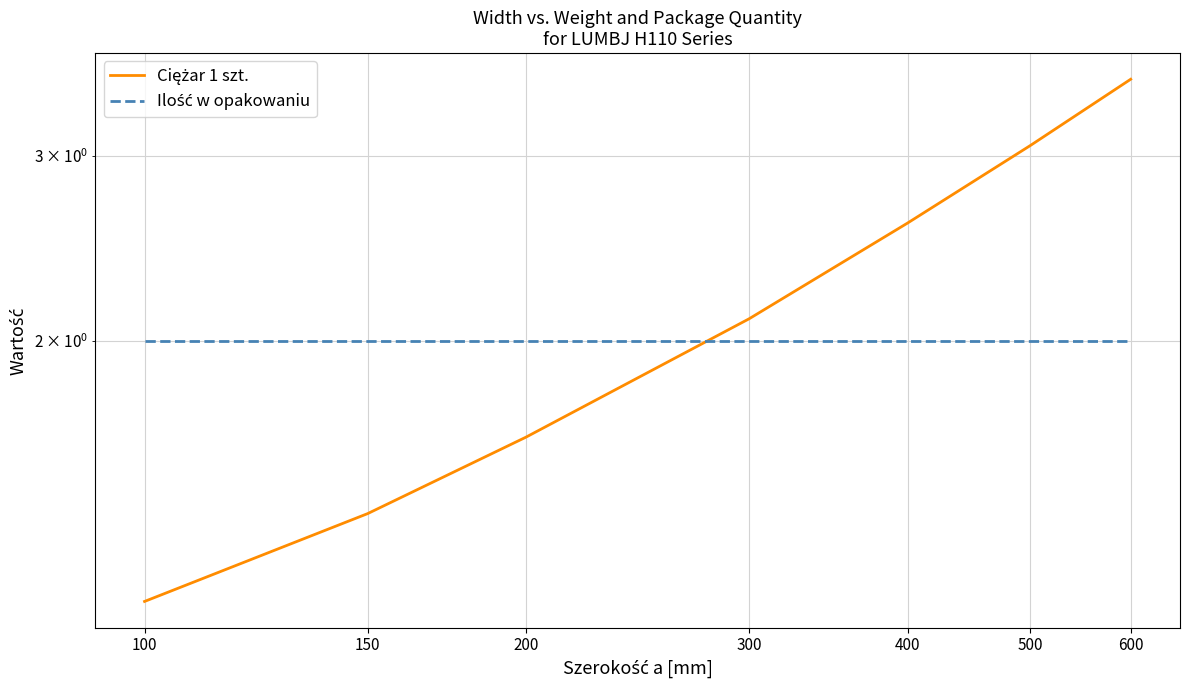

Reading left to right, extract all data points from this chart.

Ciężar 1 szt.: 100=1.1	150=1.4	200=1.6	300=2.1	400=2.6	500=3.1	600=3.5
Ilość w opakowaniu: 100=2.0	150=2.0	200=2.0	300=2.0	400=2.0	500=2.0	600=2.0